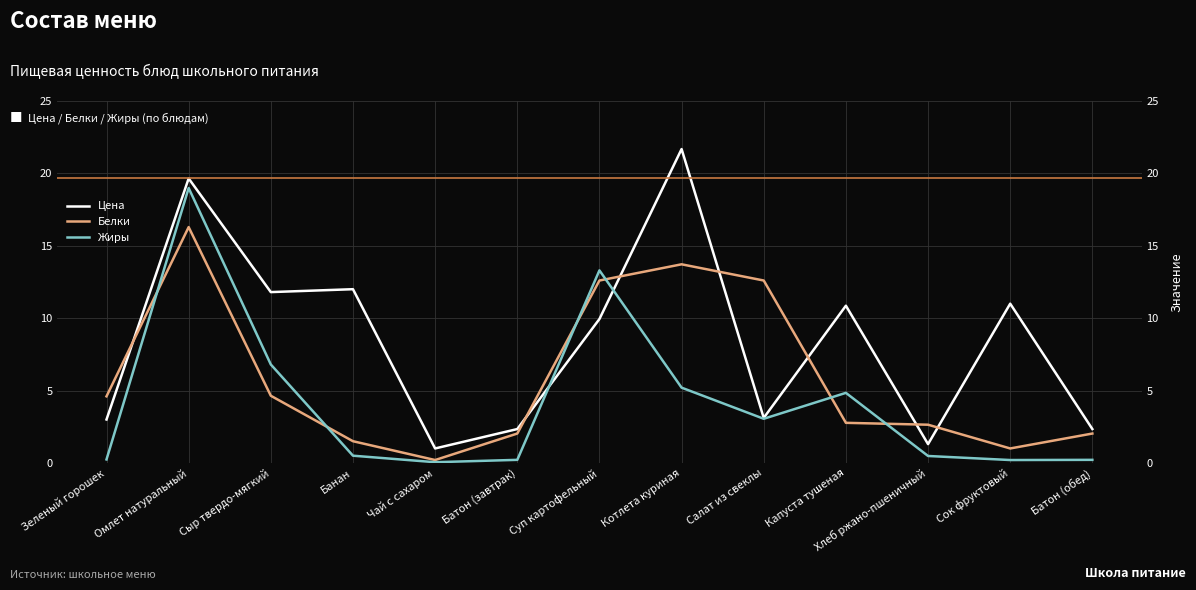

Rank the categories by Цена value from lowest to highest.

Чай с сахаром, Хлеб ржано-пшеничный, Батон (завтрак), Батон (обед), Зеленый горошек, Салат из свеклы, Суп картофельный, Капуста тушеная, Сок фруктовый, Сыр твердо-мягкий, Банан, Омлет натуральный, Котлета куриная